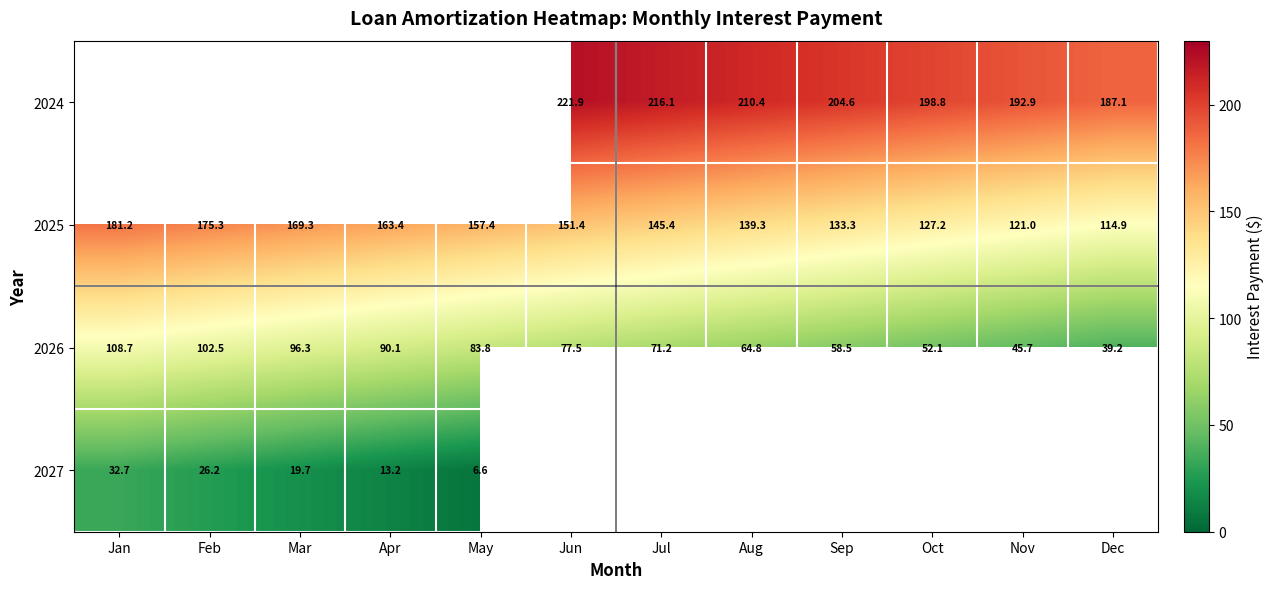

Between Nov and Oct, which is larger?

Oct